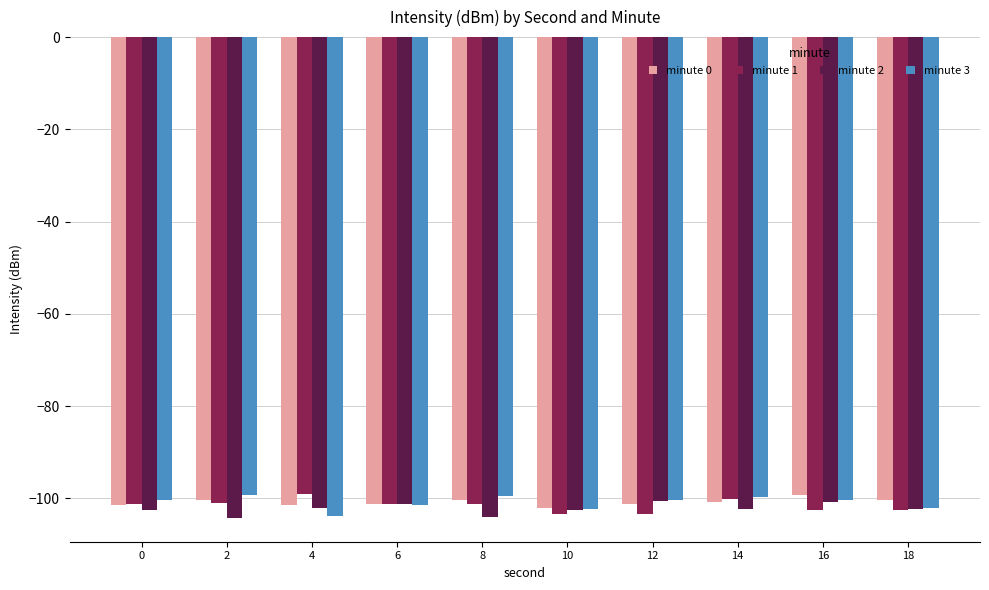

How many series are shown in this chart?

4